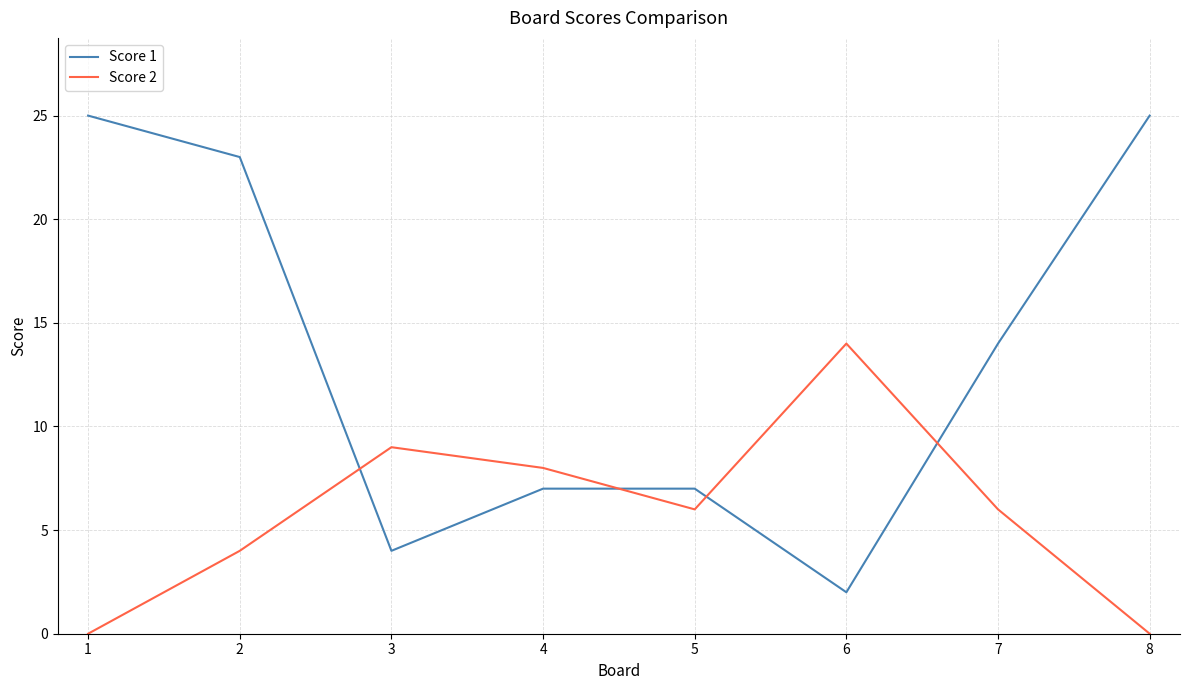

Is it true that Score 2 equals 9 at 3?

True